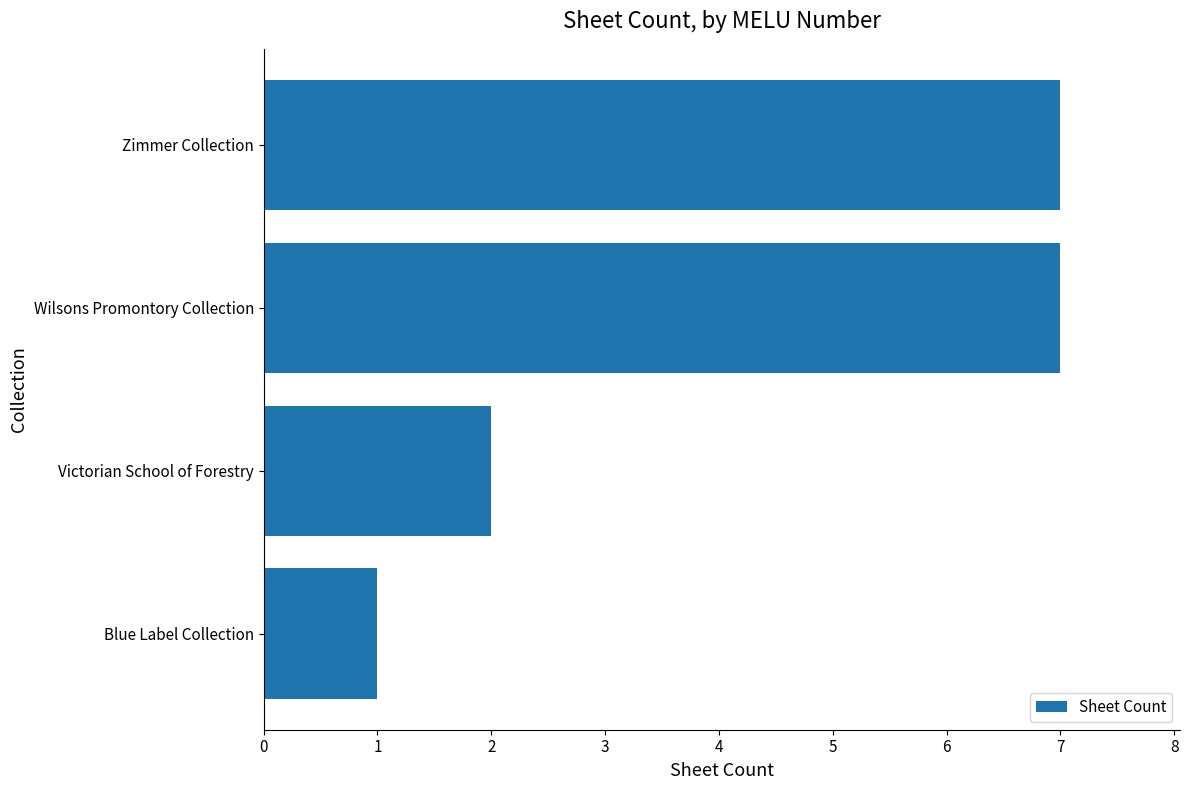

What position from the top is Wilsons Promontory Collection?

2